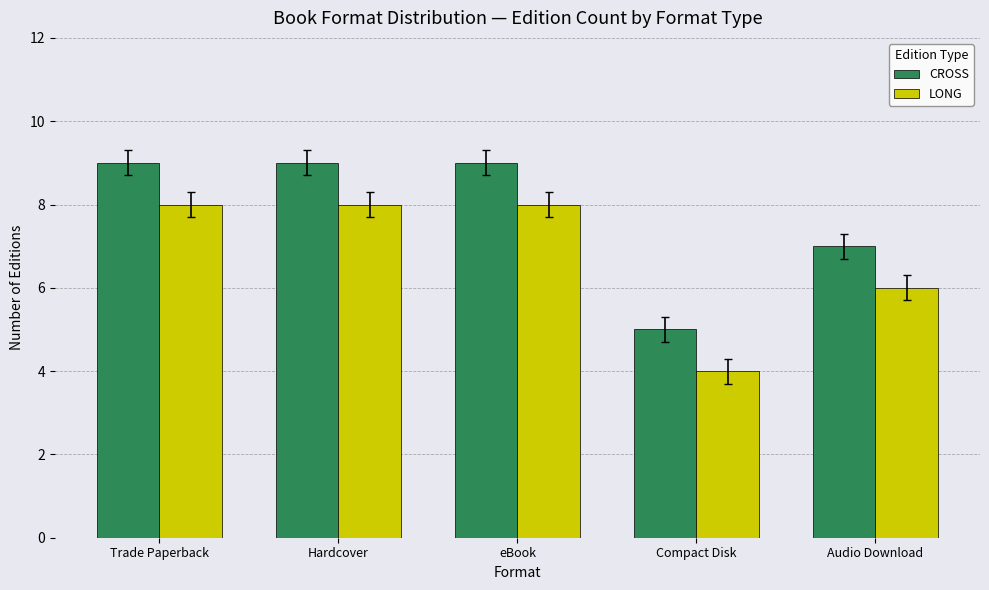

What is the total value across all series at Hardcover?

17